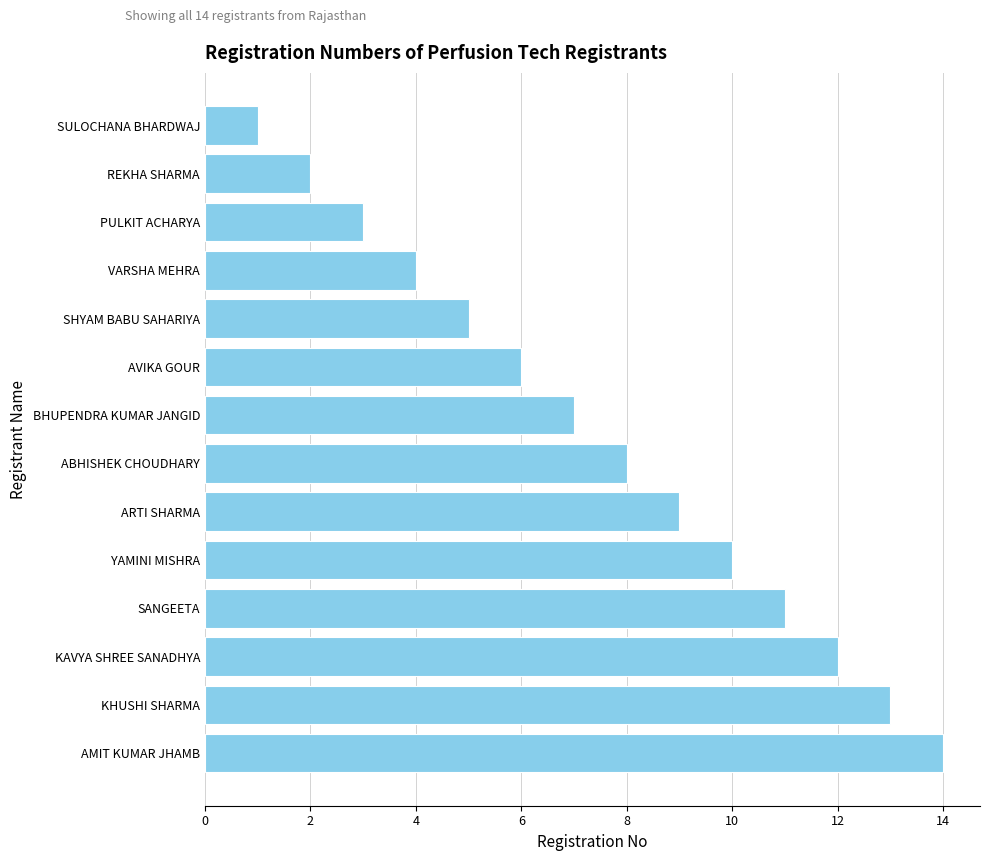

What is the difference between the values at AMIT KUMAR JHAMB and ARTI SHARMA?

5